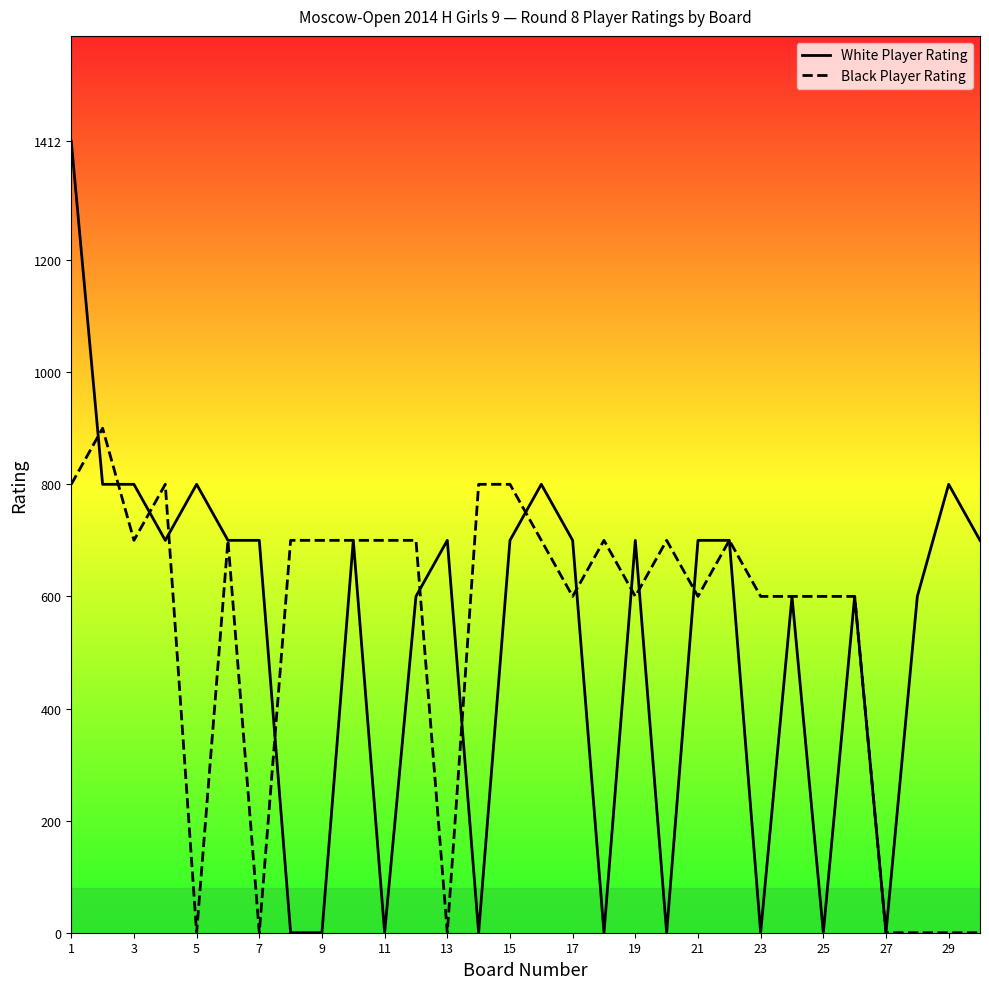

What is the maximum value for White Player Rating?

1412